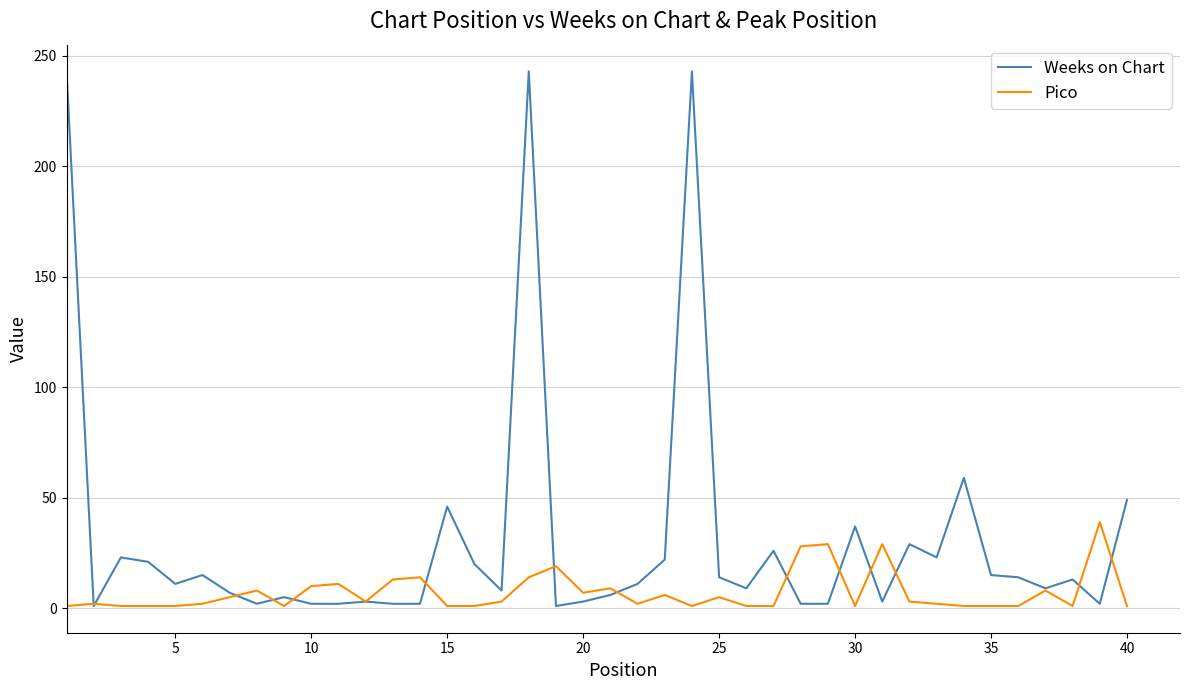

How many lines are shown in the chart?

2